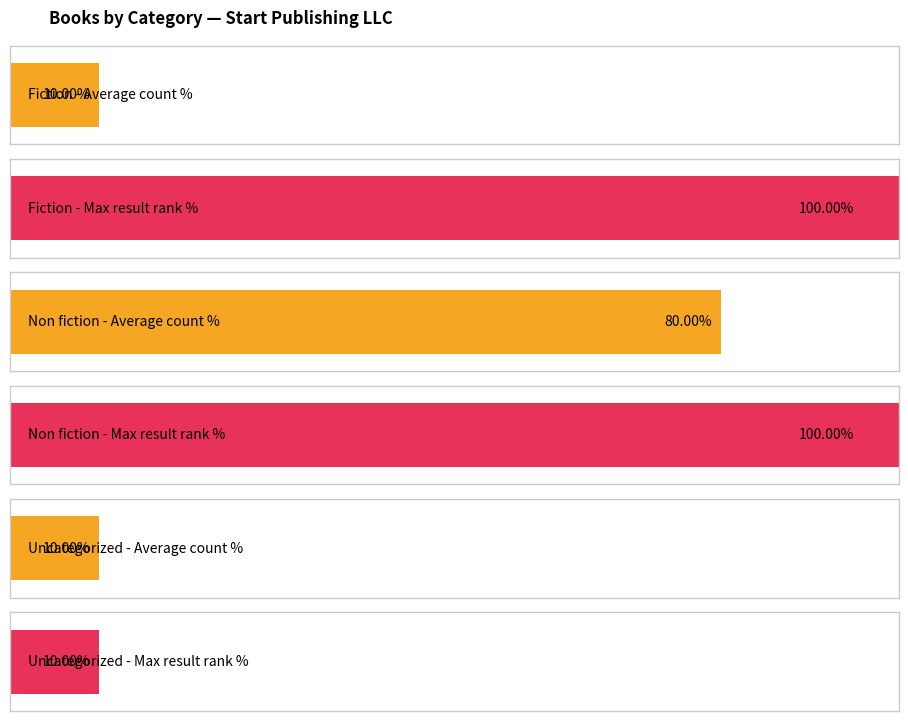

How many data points in Start Publishing LLC (no category) are less than 2?

1